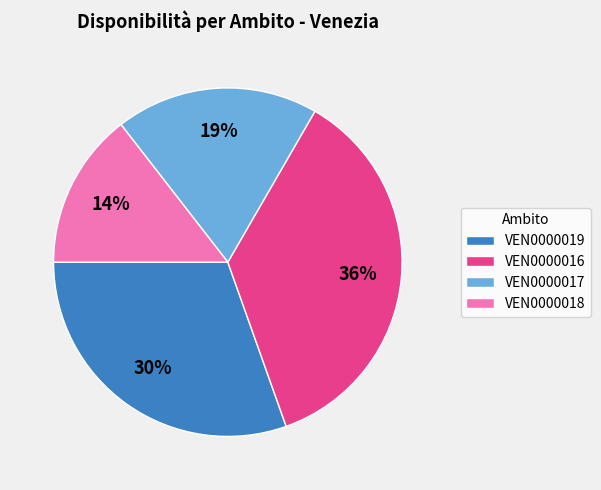

Does any single category account for the majority?

No